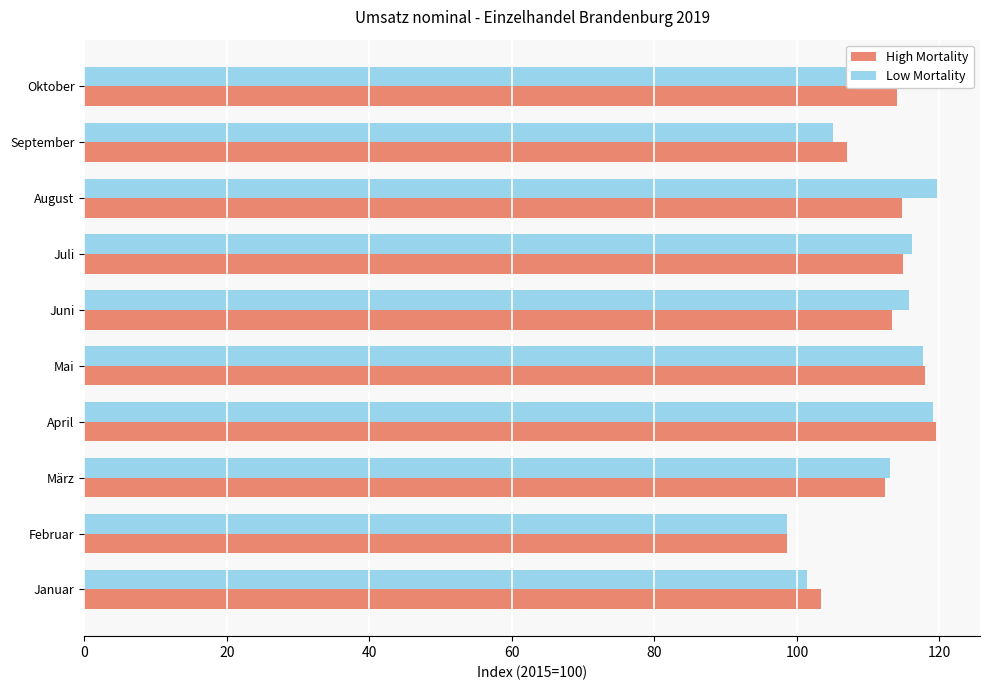

What is the difference between the second highest and minimum values in the High Mortality series?

19.4